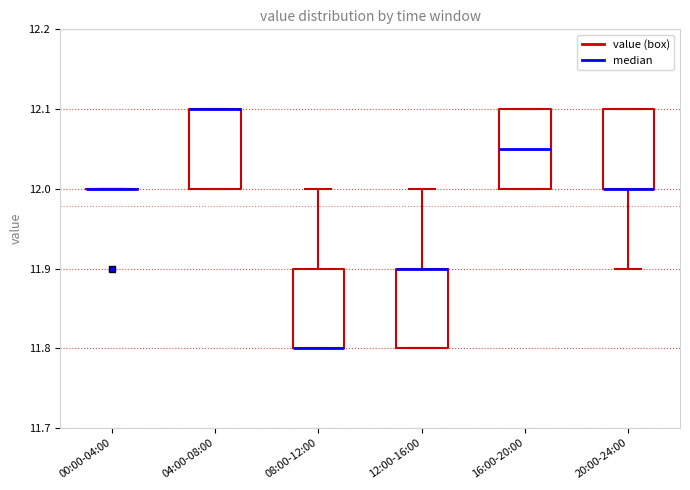

Where is the lower edge of the box for 20:00-24:00 on the y-axis? The values are not printed on the chart, so give them approximately, as read against the axis.

12.00